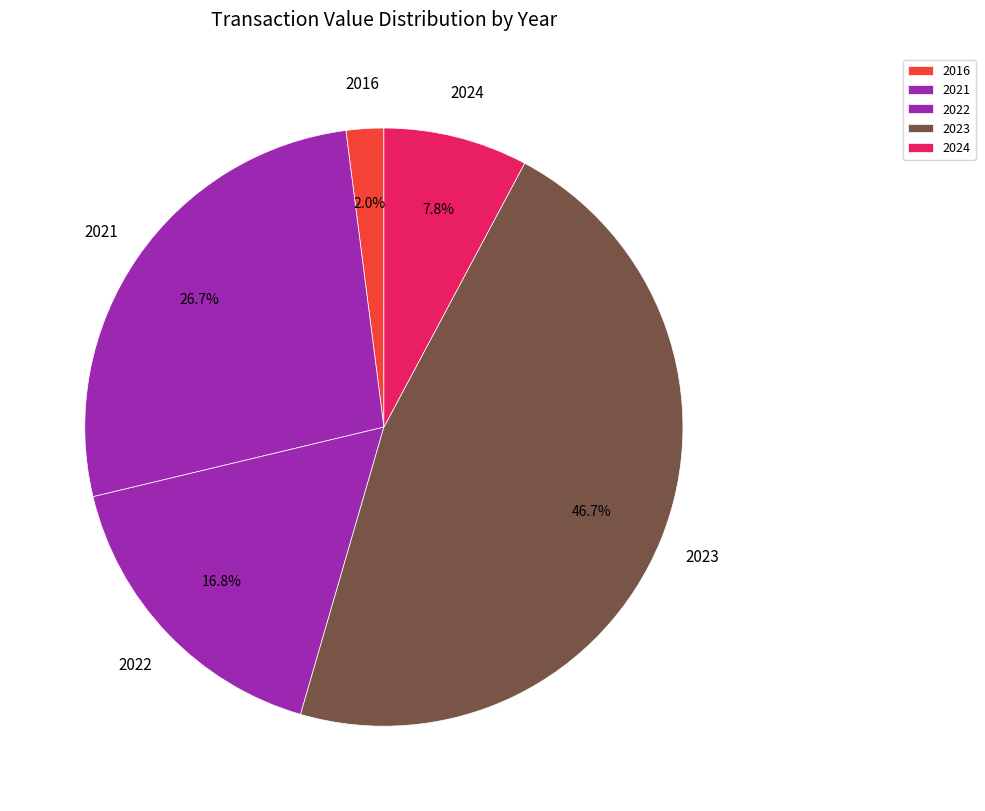

Is it true that 2023 is 1% of the pie?

False